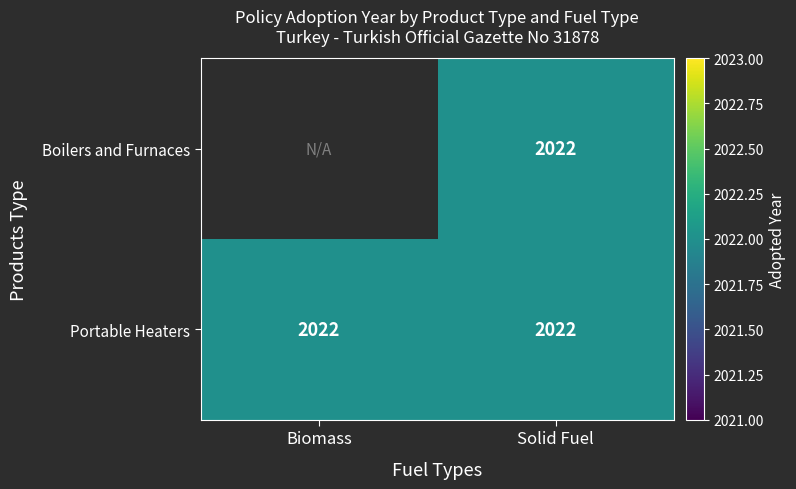

How many distinct data groups are displayed?

2